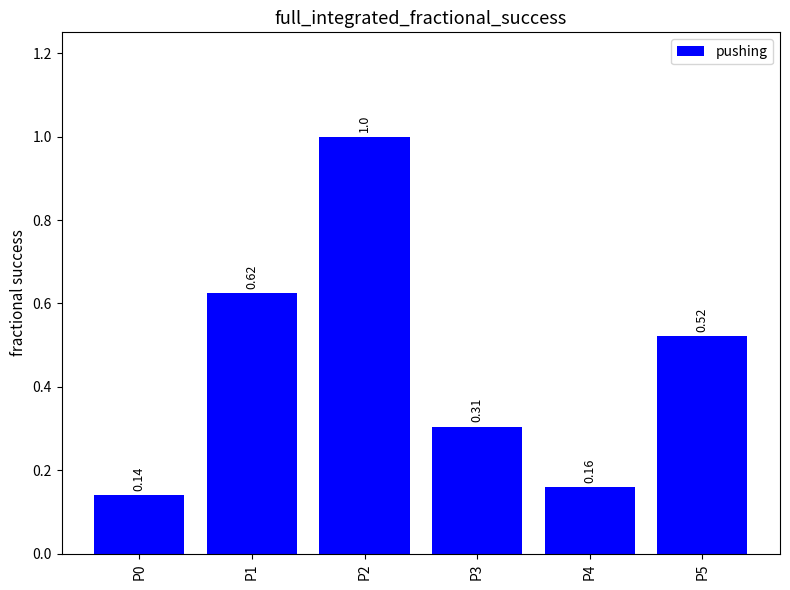

List the labels in order of value, largest first.

P2, P1, P5, P3, P4, P0